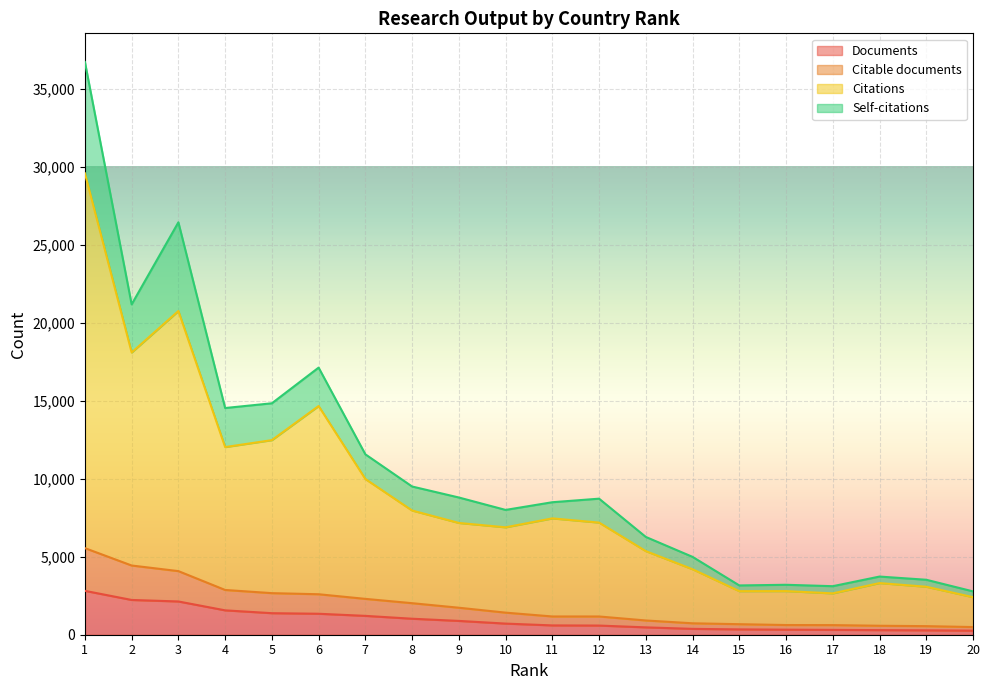

Where is Citations nearest to the value 15985?

6